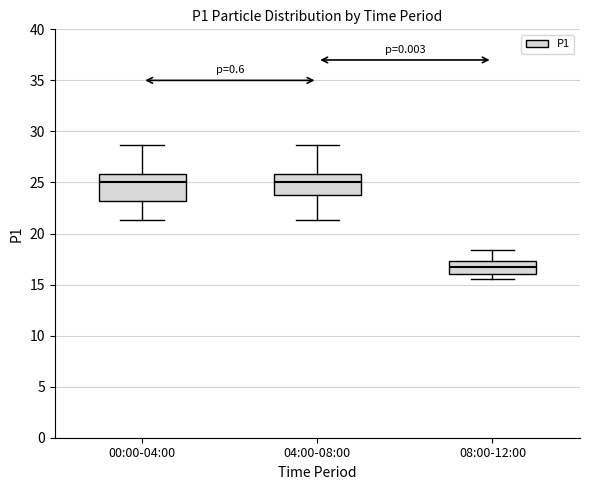

Where is the upper edge of the box for 04:00-08:00 on the y-axis? The values are not printed on the chart, so give them approximately, as read against the axis.

26.0